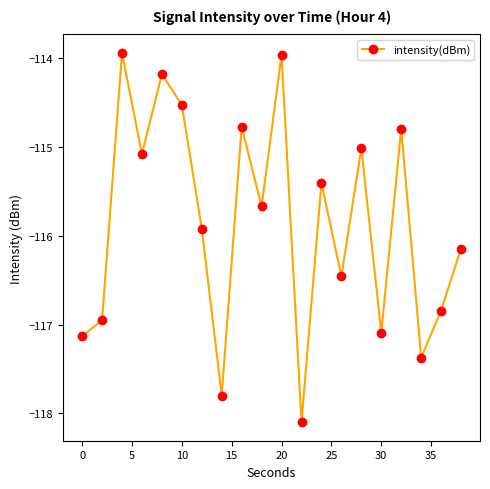

How many lines are shown in the chart?

1